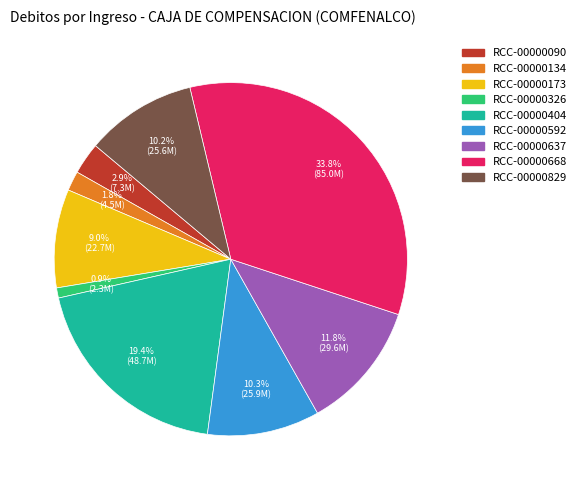

What is the largest slice in the pie chart?

RCC-00000668